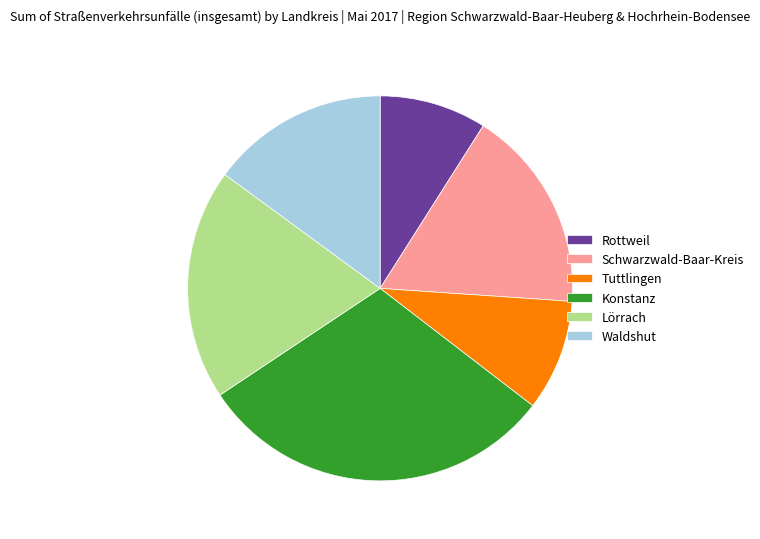

What is the largest slice in the pie chart?

Konstanz